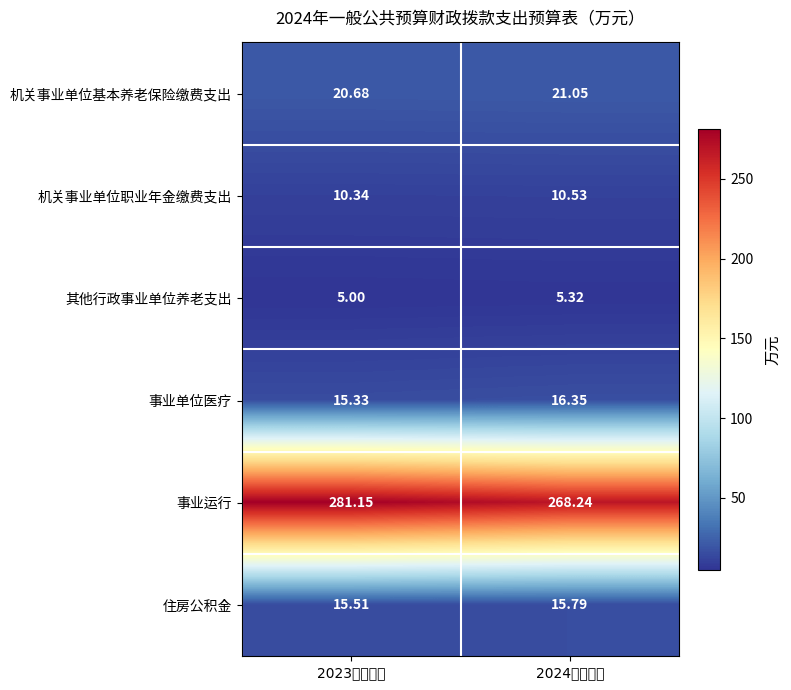

Is the value of 住房公积金 at 2023年预算数 greater than the value of 其他行政事业单位养老支出 at 2023年预算数?

Yes